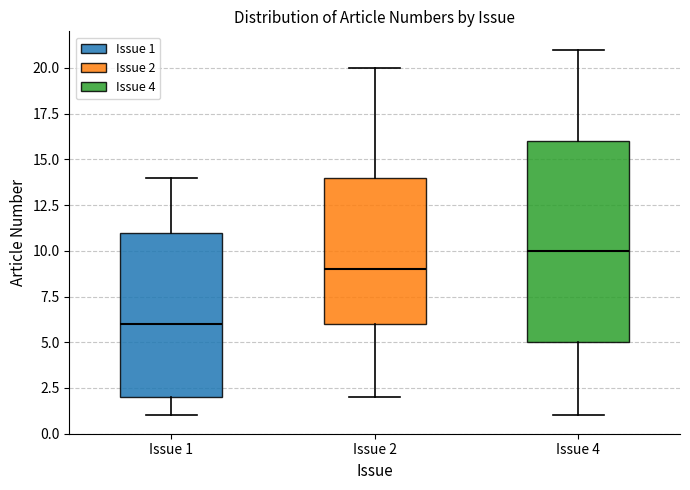

Where is the upper edge of the box for Issue 1 on the y-axis? The values are not printed on the chart, so give them approximately, as read against the axis.

11